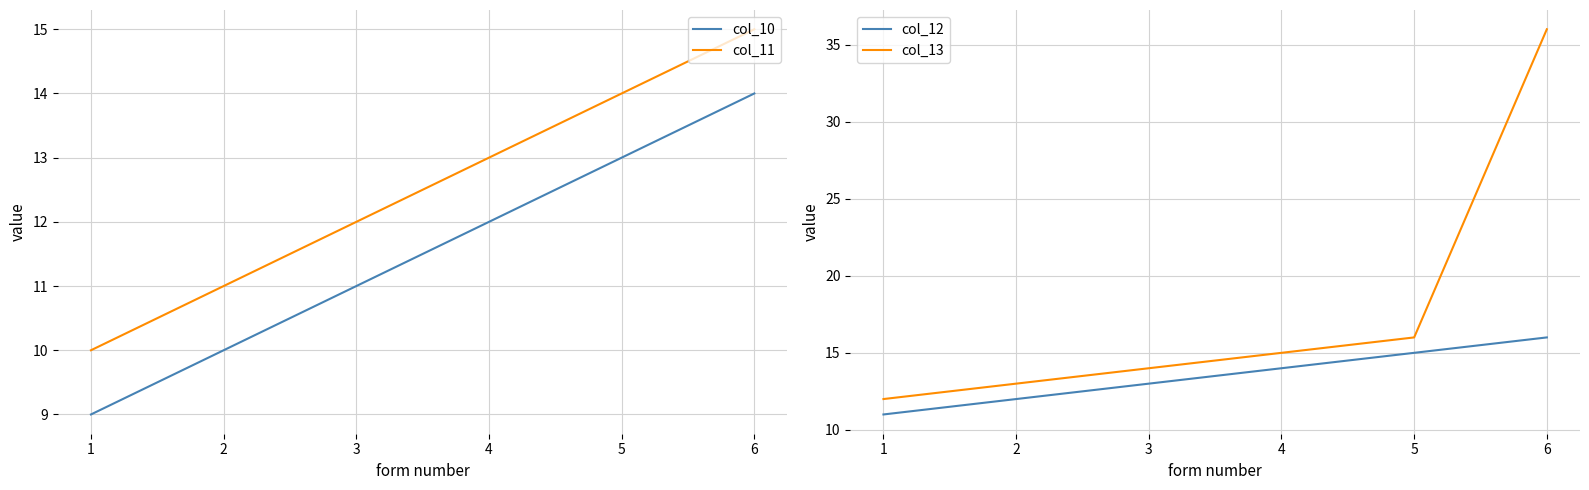

Which series has the widest spread of values?

col_13